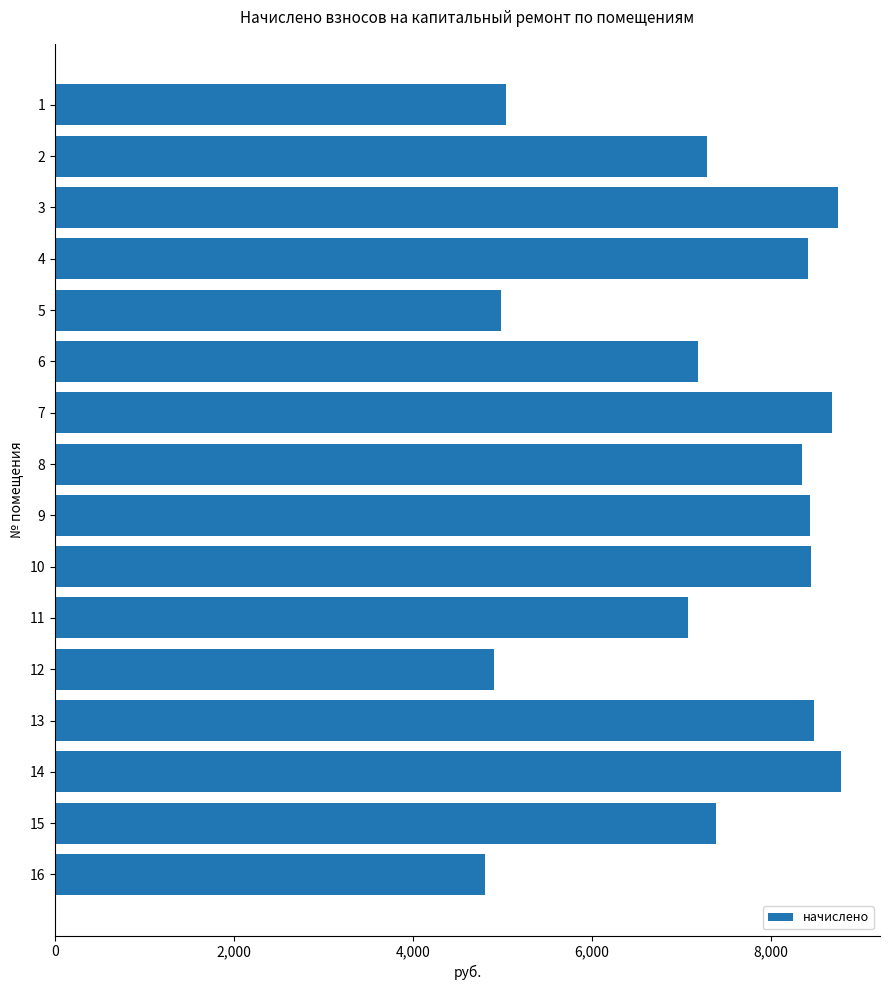

Count the number of categories in the chart.

16